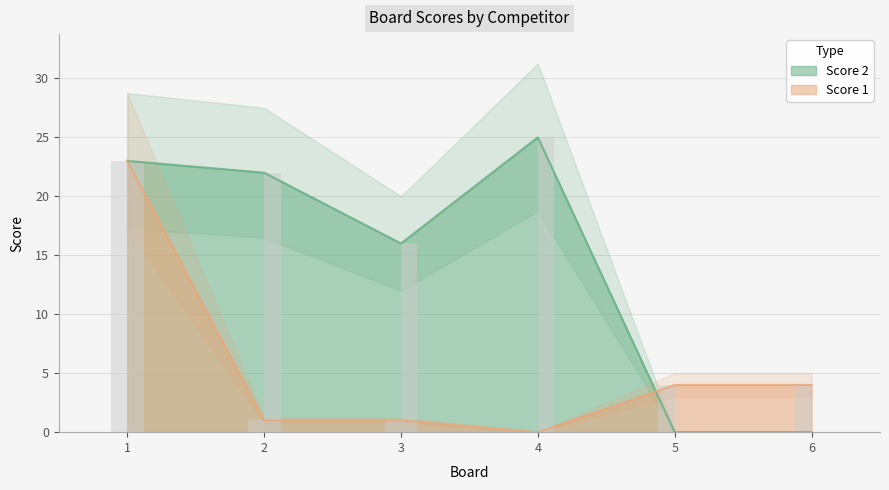

How many positive values does the Score 1 series have?

5